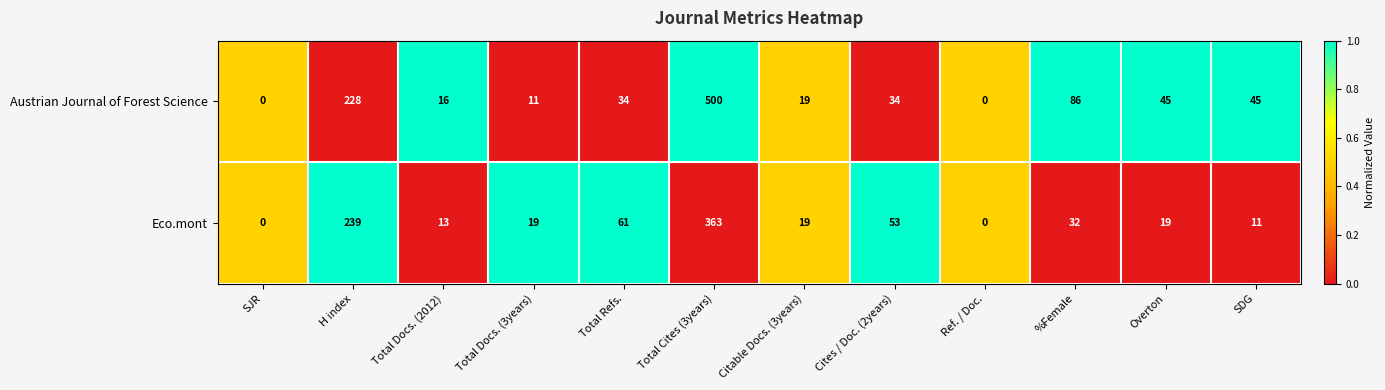

Is it true that Eco.mont equals 21 at Total Docs. (2012)?

False